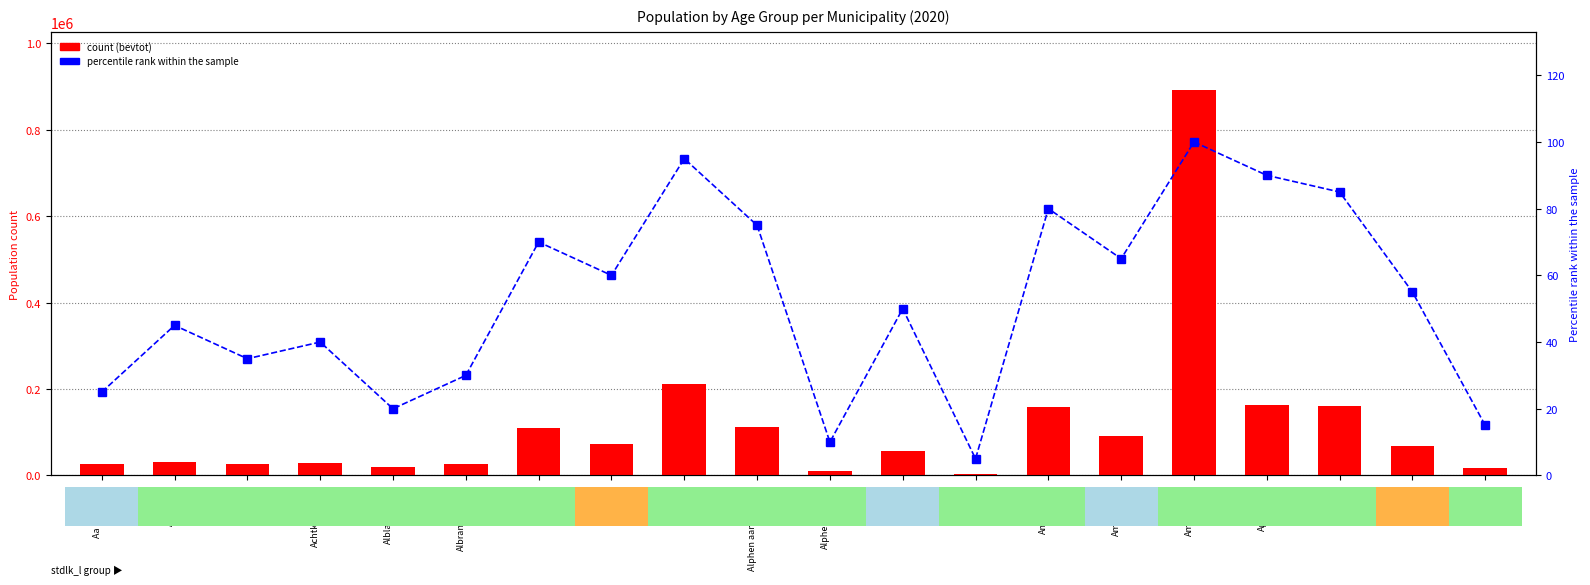

Rank the series at Alblasserdam from lowest to highest value.

percentile rank within sample, bevtot